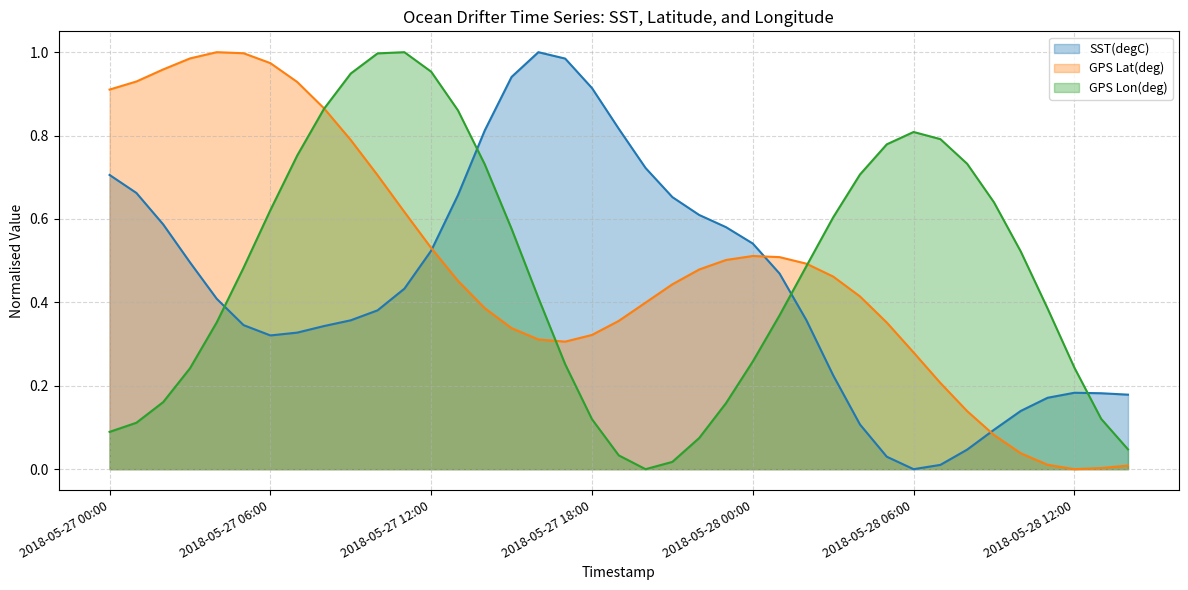

What is the label of the 15th point from the right?

2018-05-28 00:00